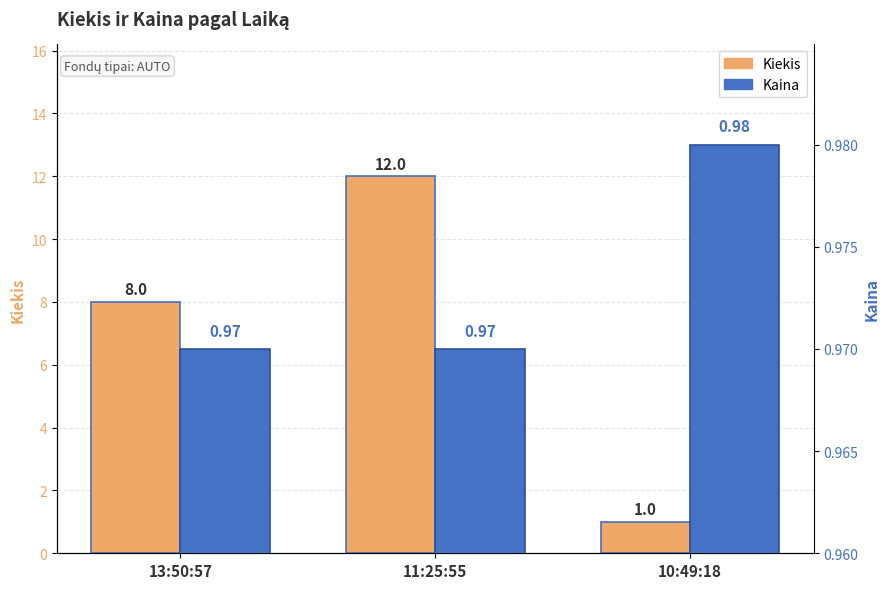

What is the difference between the Kiekis values at 13:50:57 and 11:25:55?

4.0